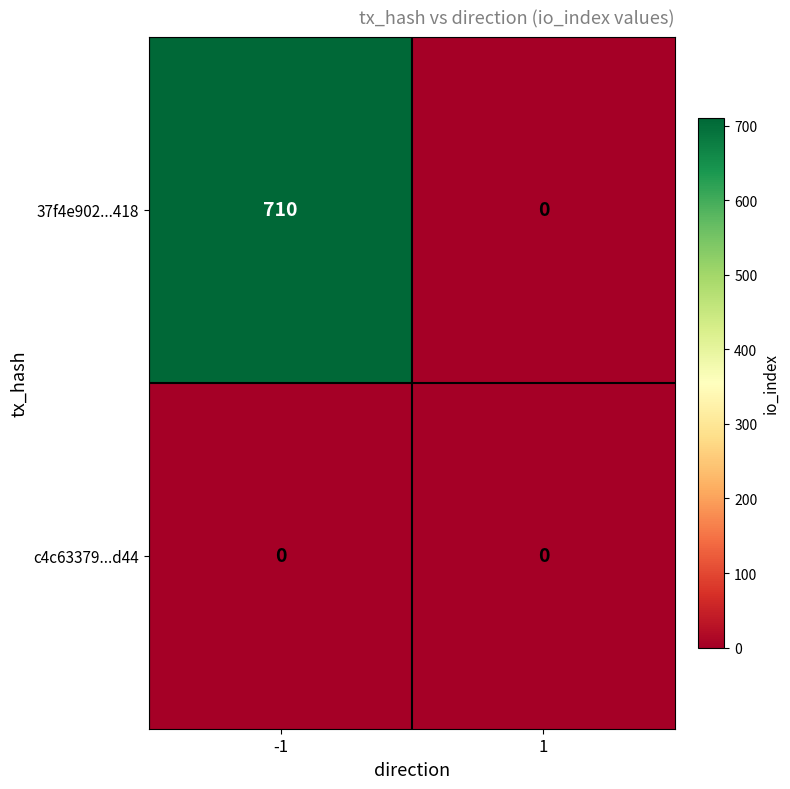

What value does the 37f4e902...418 series have at -1?

710